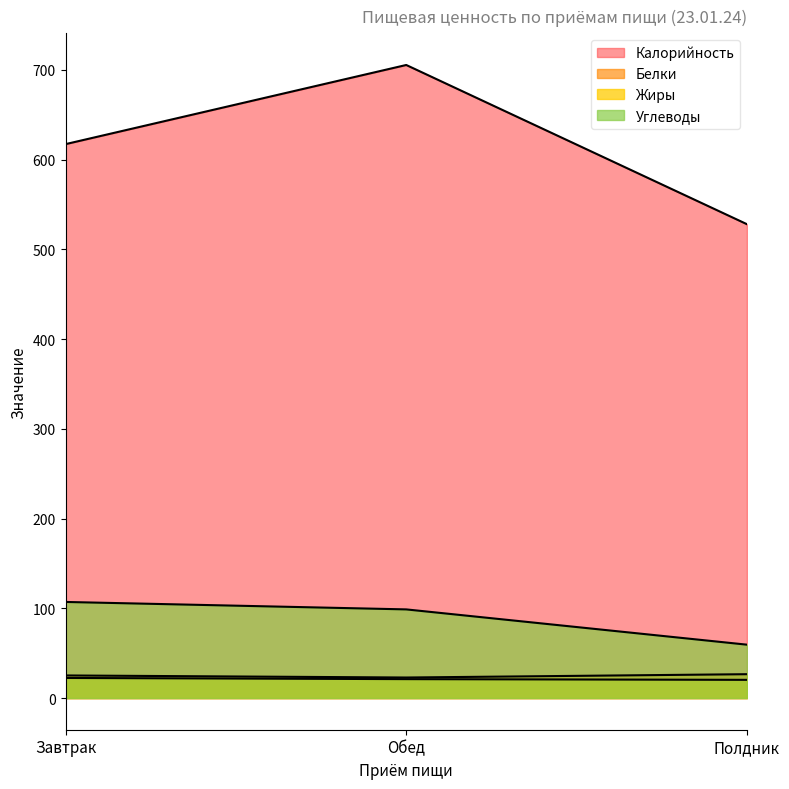

What is the lowest value of the Углеводы series?

59.5